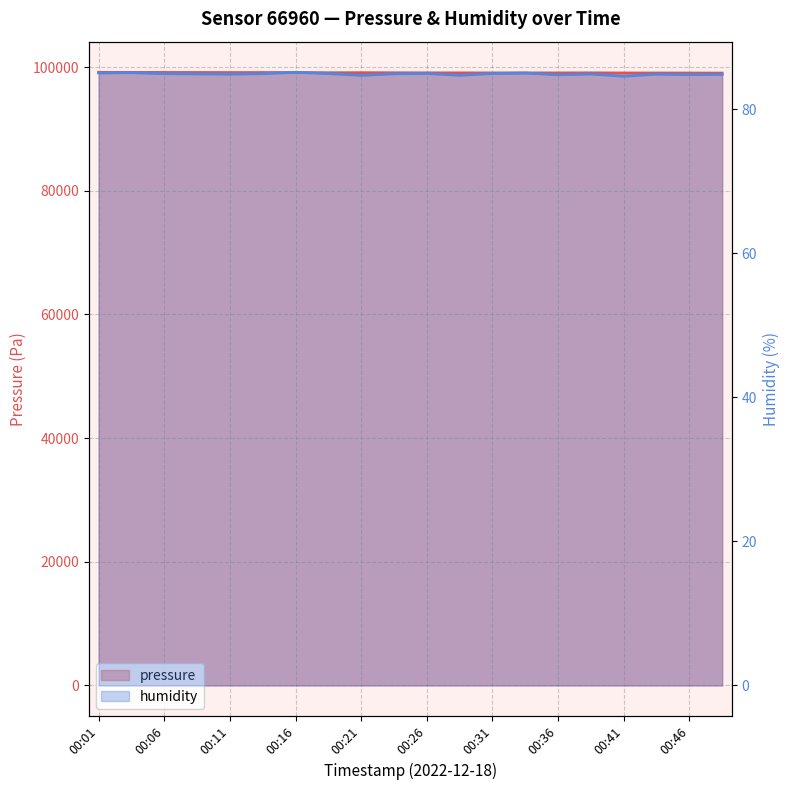

In pressure, how many points are higher than both neighbors (excluding endpoints)?

4